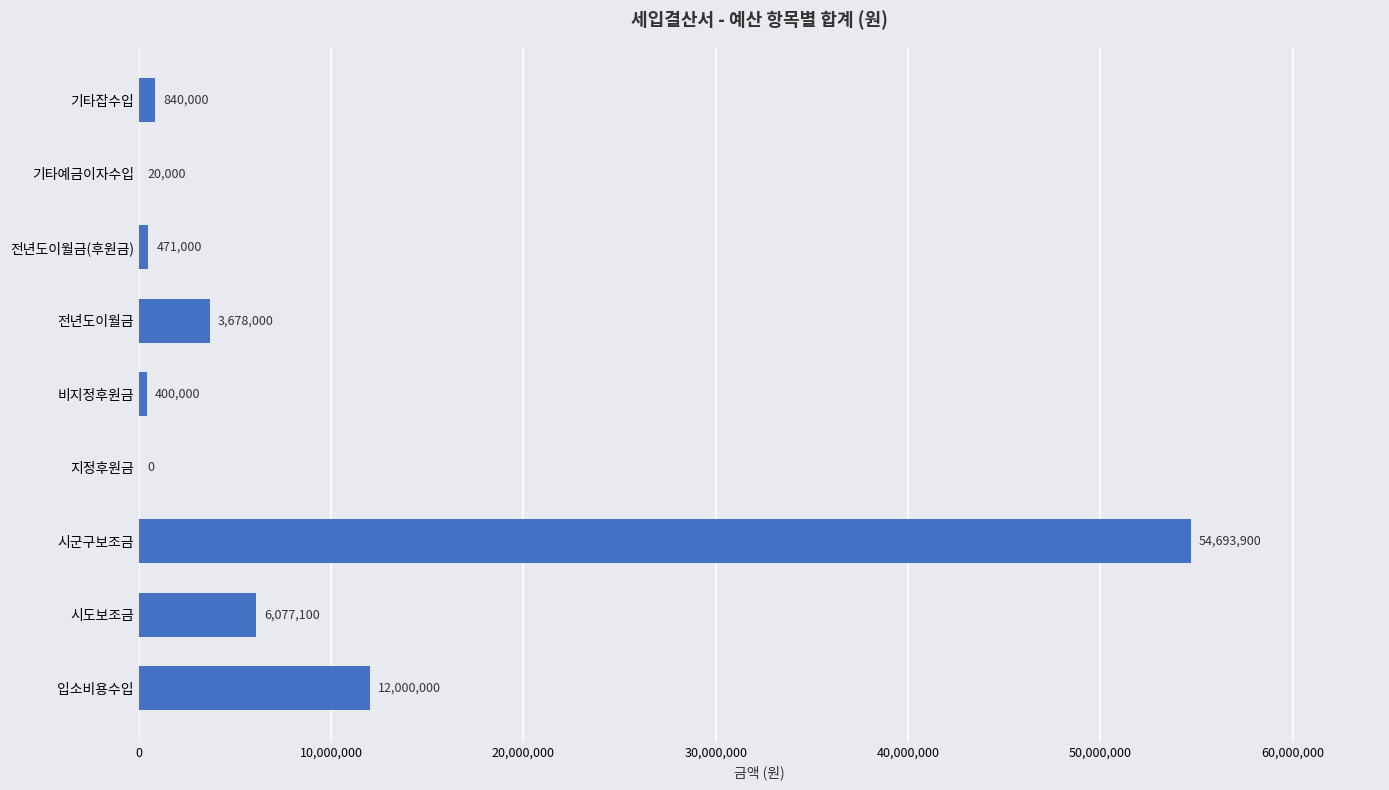

What is the approximate value at 시도보조금?

6077100